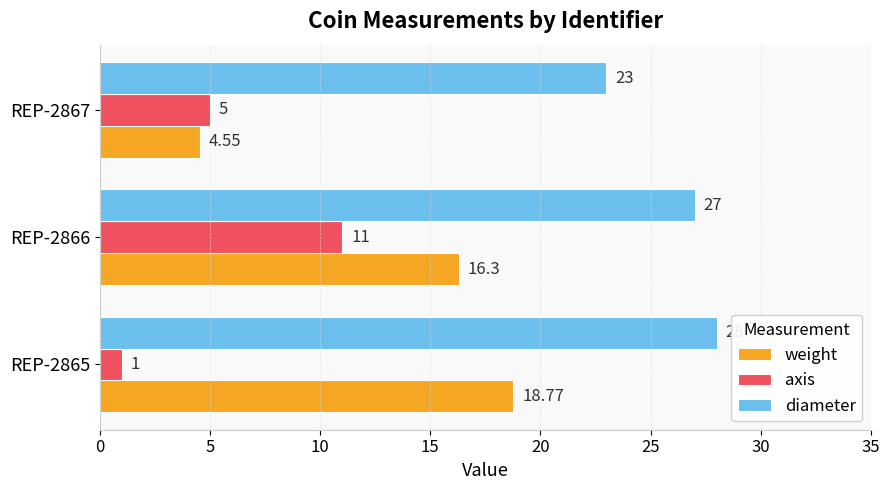

Between REP-2866 and REP-2867, which series saw the biggest shift?

weight